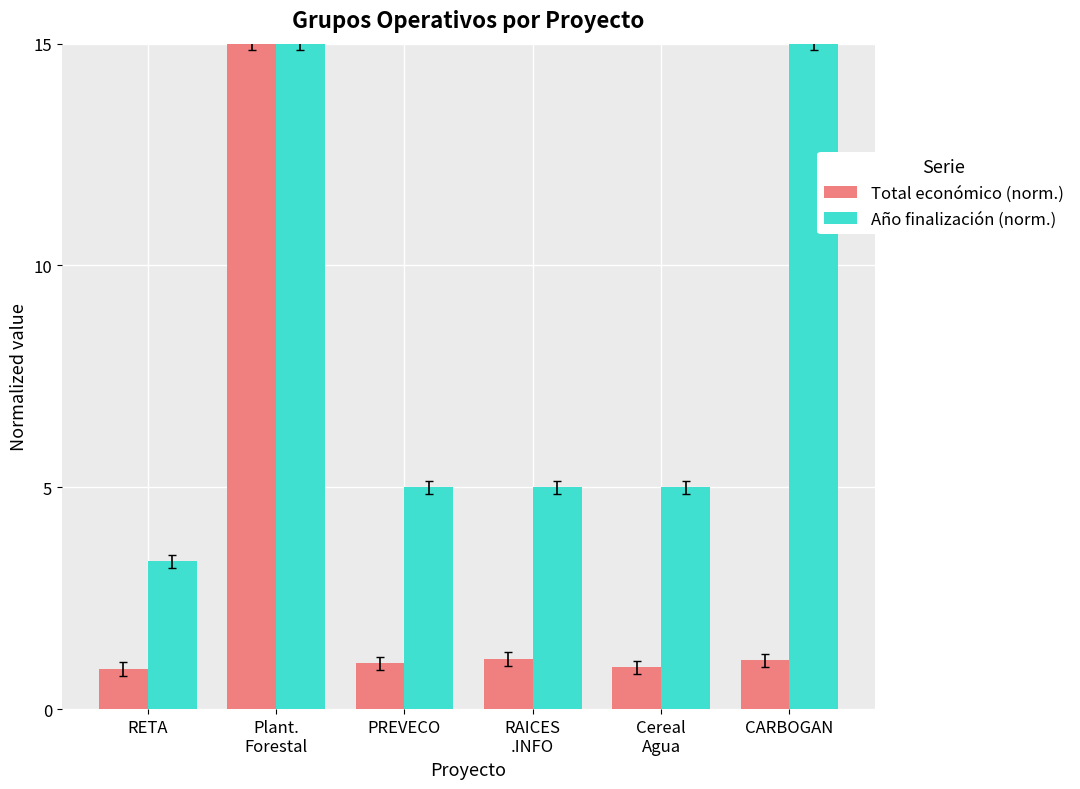

What is the difference between the highest and lowest values at RETA?

2.4